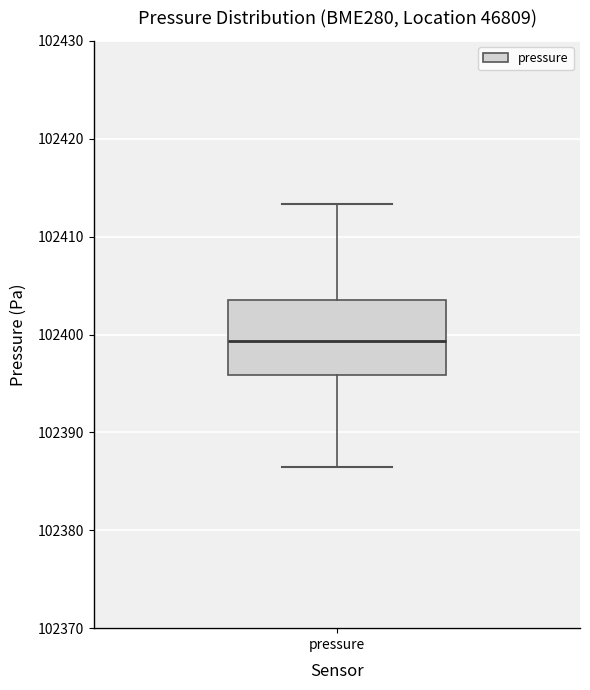

Read this box plot against the y-axis: the position of the median line, the range covered by the box, and the ends of both whiskers. The values are not printed on the chart, so give them approximately, as read against the axis.

median 102399, box 102396 to 102404, whiskers 102387 to 102413